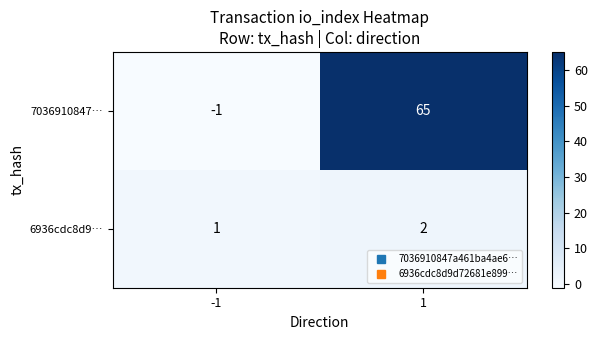

What is the difference between the maximum and minimum values in the 7036910847… series?

66